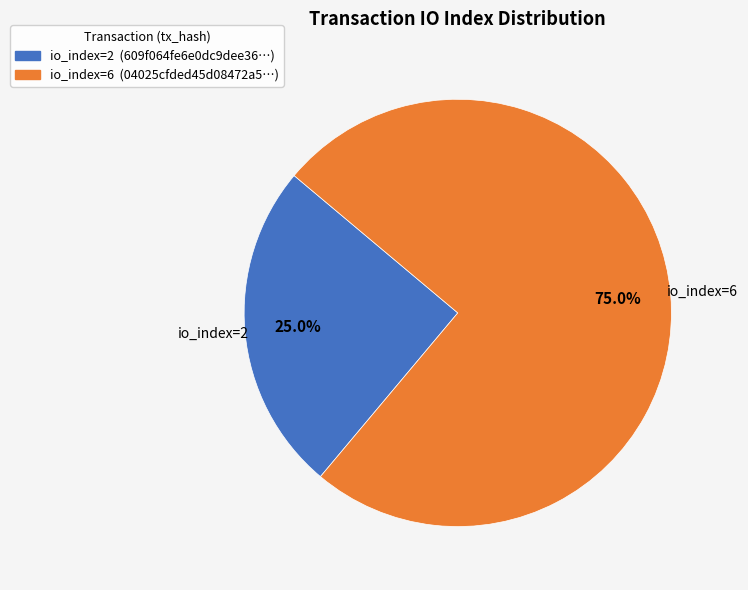

To the nearest percent, what is the average slice percentage?

50%